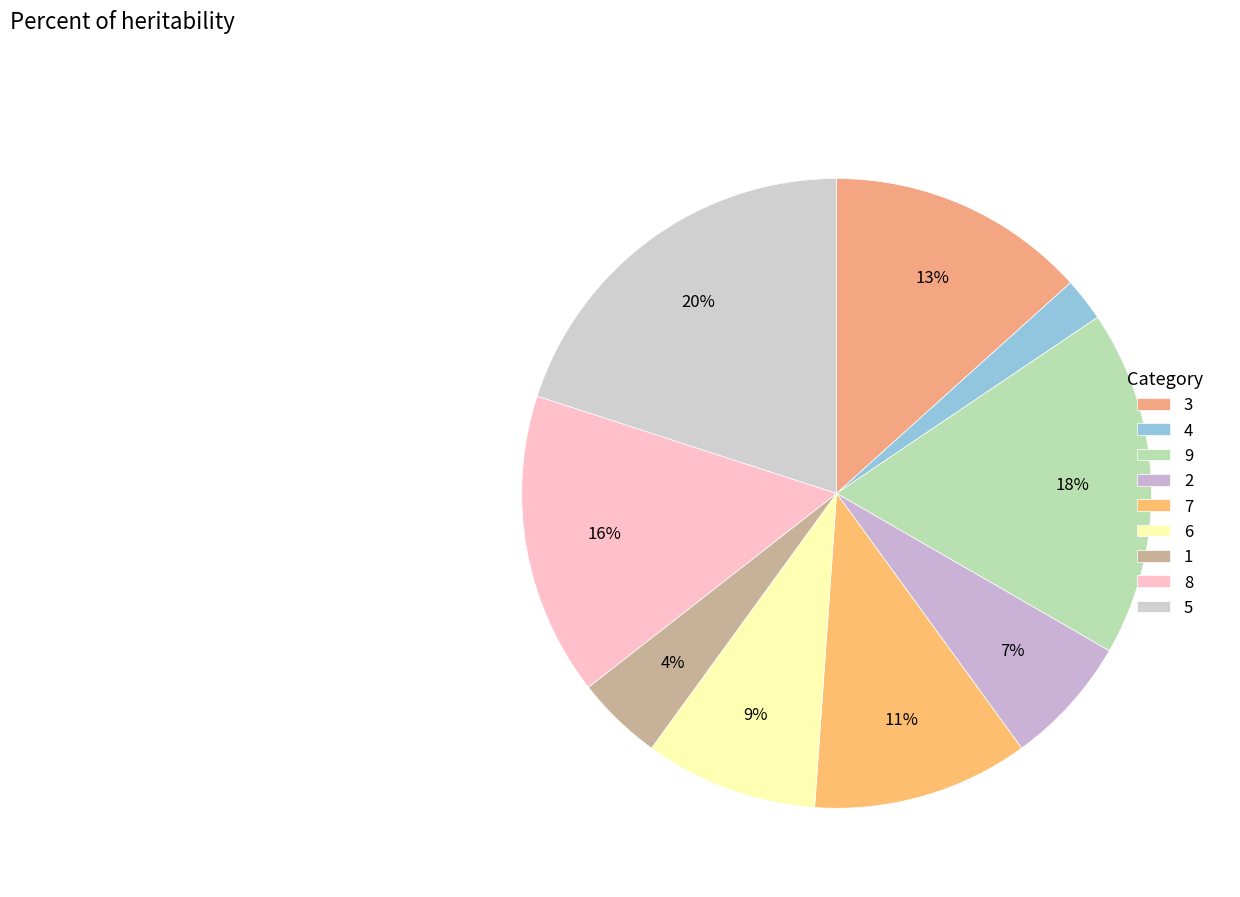

Rank the categories by value from highest to lowest.

5, 9, 8, 3, 7, 6, 2, 1, 4